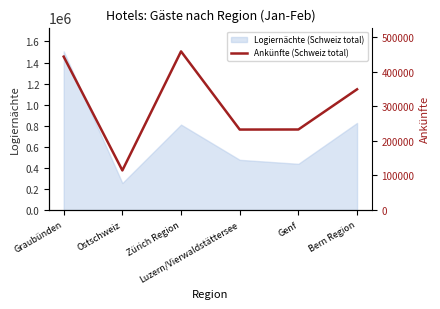

Is this an area chart (filled region under the line)?

No